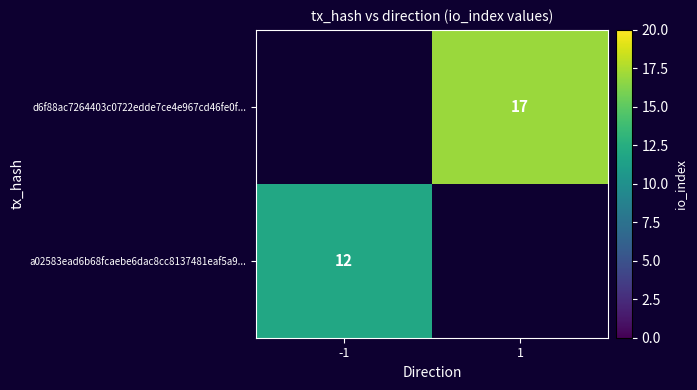

Is it true that a02583ead6b68fcaebe6dac8cc8137481eaf5a9... equals 18 at -1?

False